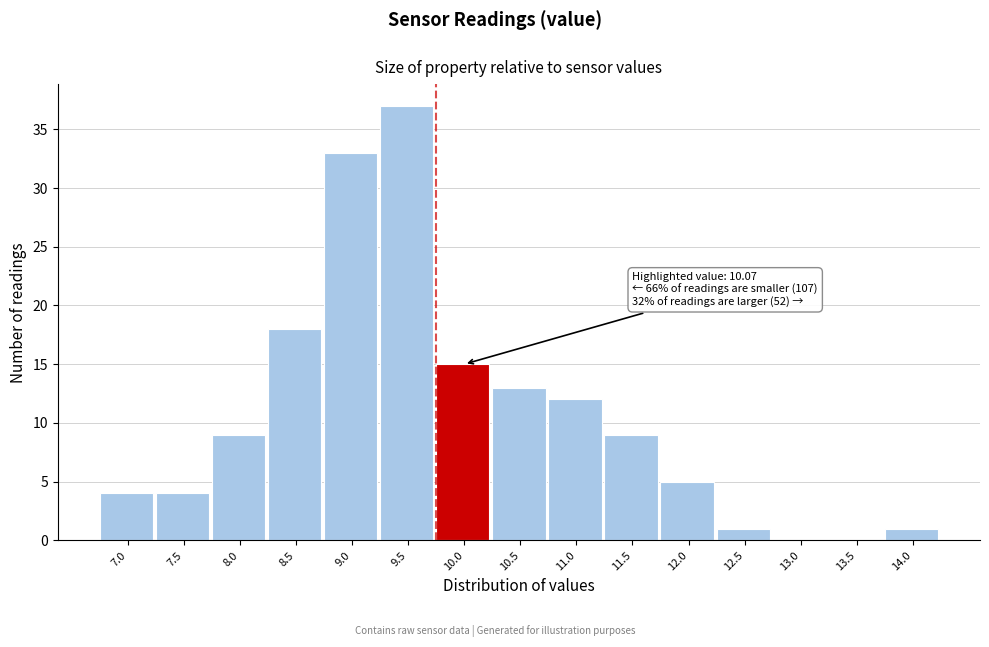

Reading right to left, what are all the values shown in this chart?

14.0=1	13.5=0	13.0=0	12.5=1	12.0=5	11.5=9	11.0=12	10.5=13	10.0=15	9.5=37	9.0=33	8.5=18	8.0=9	7.5=4	7.0=4